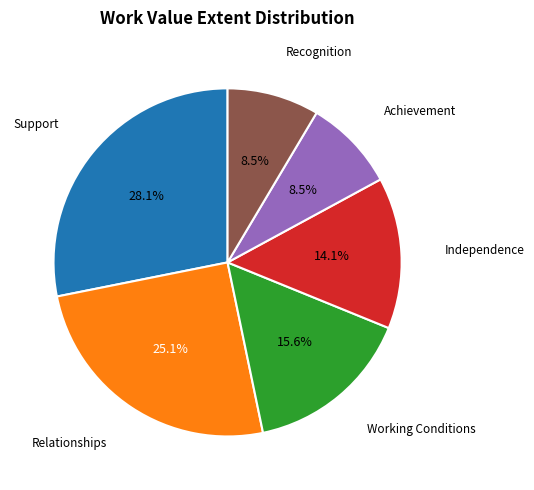

Do Independence and Relationships together represent more than half of the pie?

No